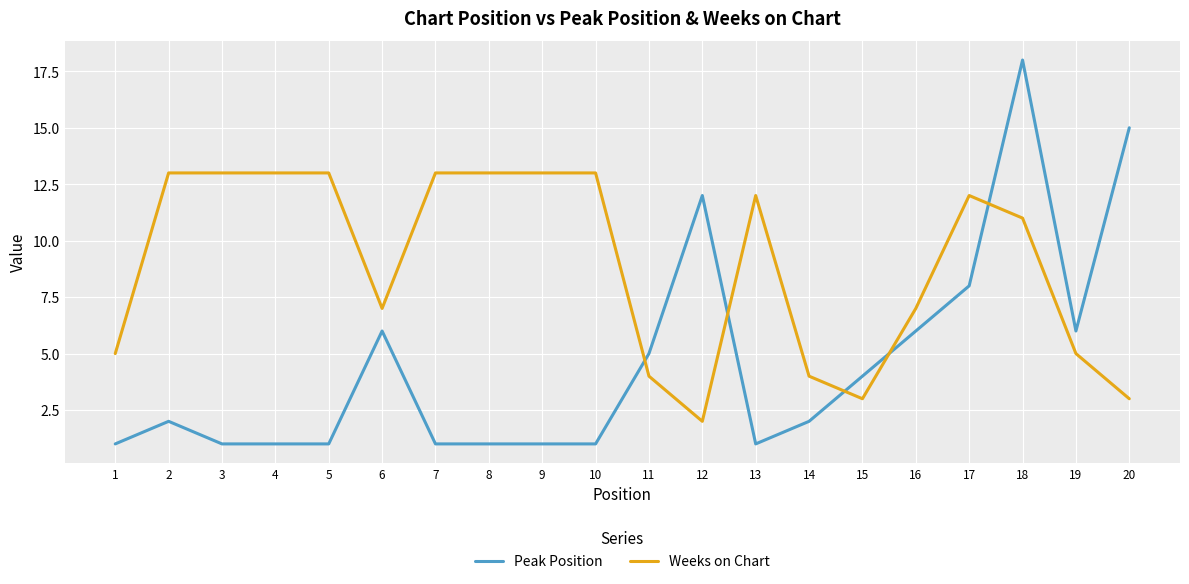

Rank the series by their average value, from lowest to highest.

Peak Position, Weeks on Chart